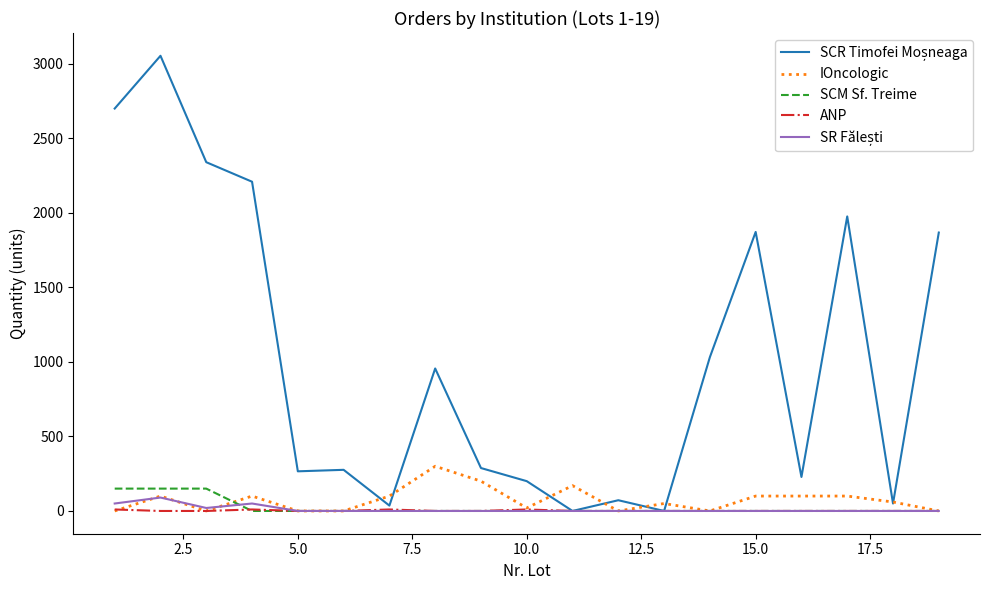

What is the greatest value displayed?

3054